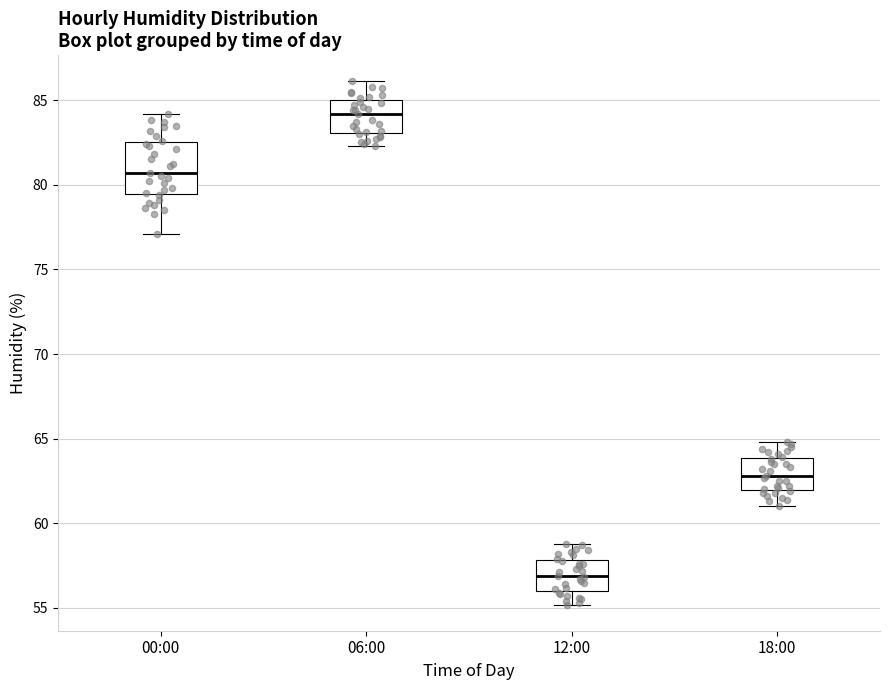

Comparing the boxes themselves (not the whiskers), which one is the tallest?

00:00